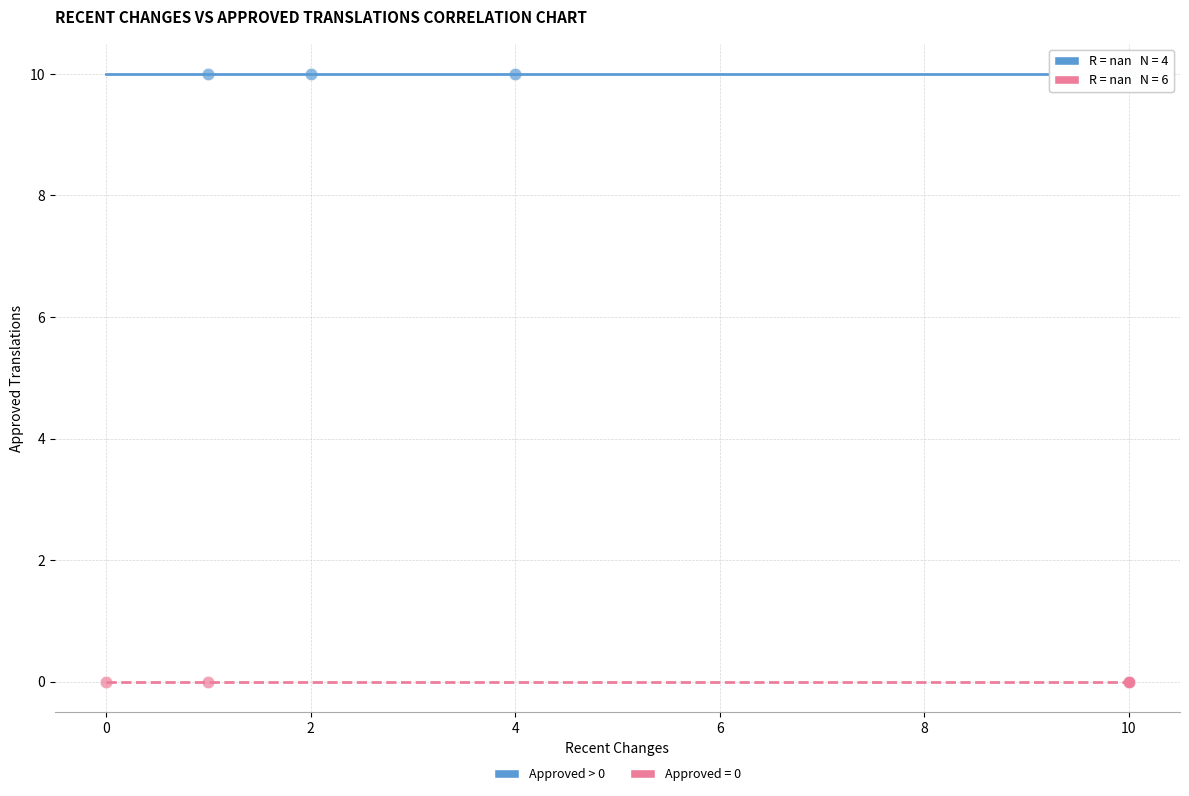

Which series contains the highest Y value?

Approved > 0